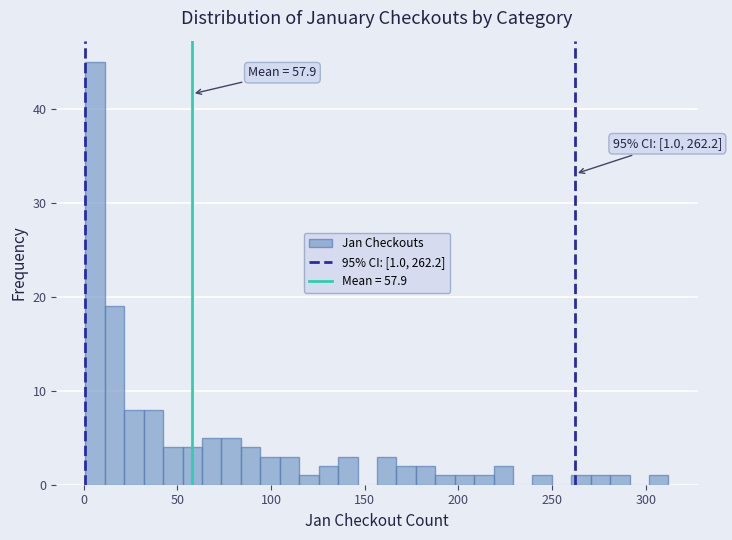

Around what value on the x-axis is the tallest bar? Give the approximate position of its centre, as read against the axis.

5